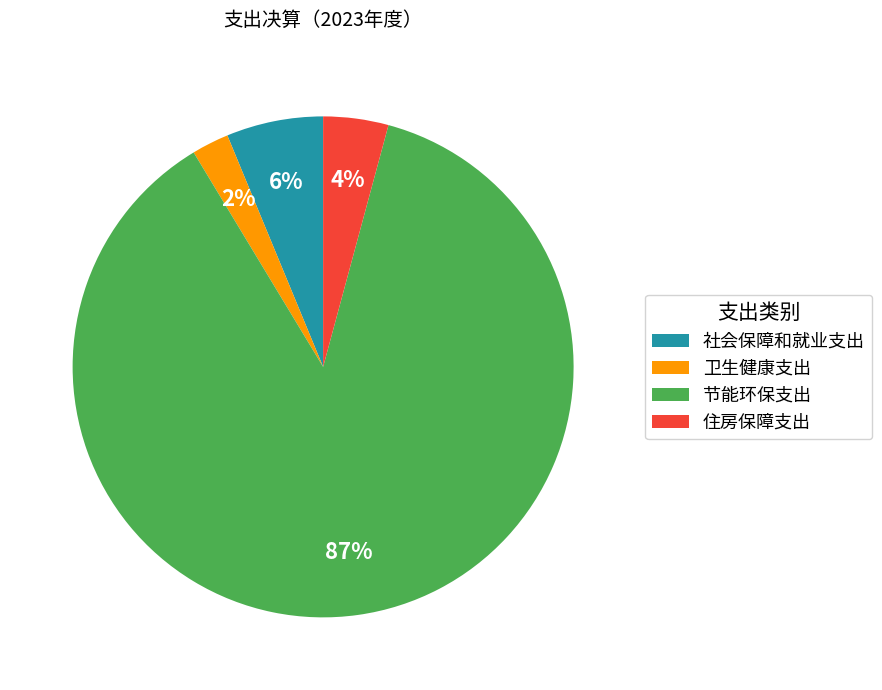

Rank the categories by value from highest to lowest.

节能环保支出, 社会保障和就业支出, 住房保障支出, 卫生健康支出